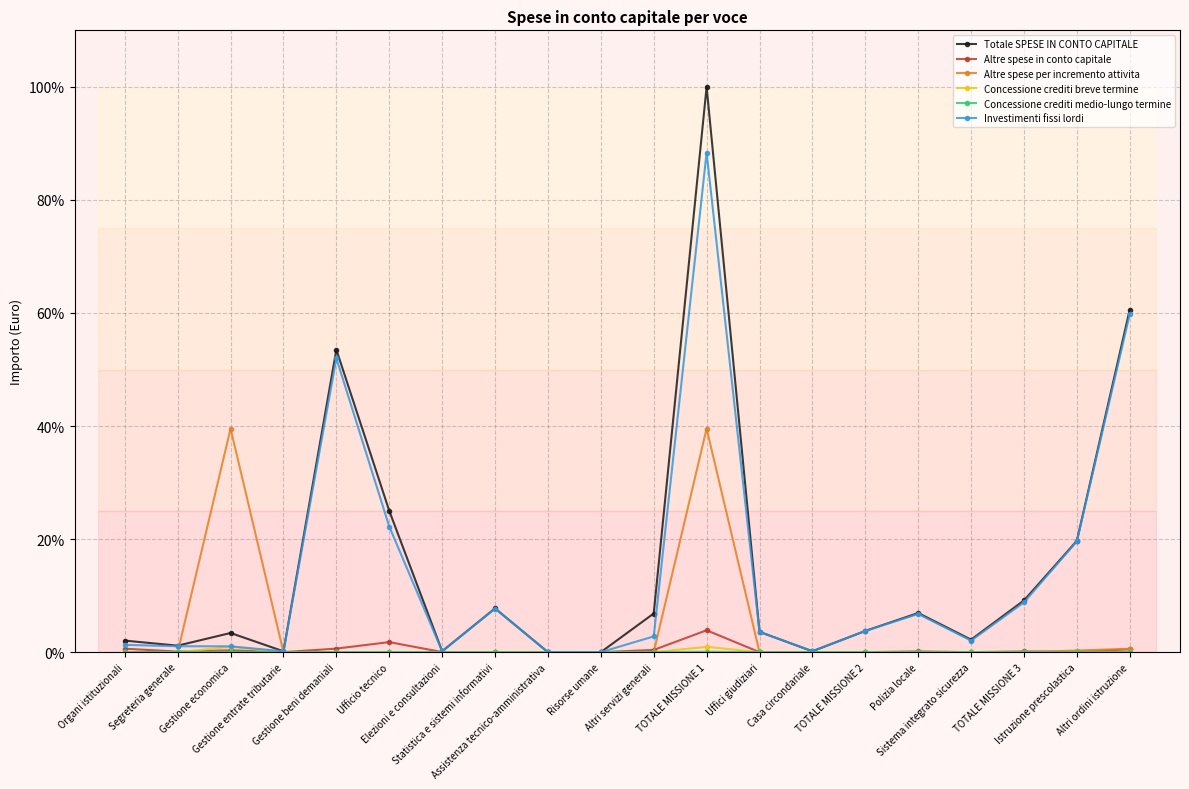

Count the number of categories in the chart.

20